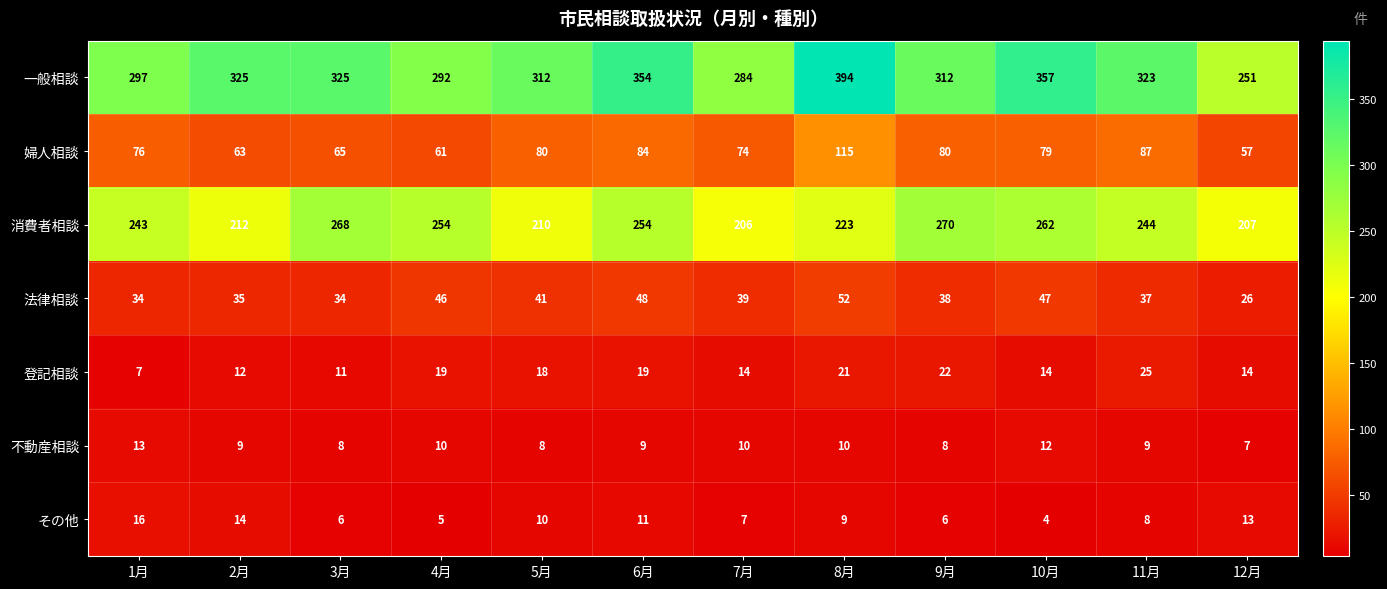

The 消費者相談 series shows 410 at 4月. True or false?

False